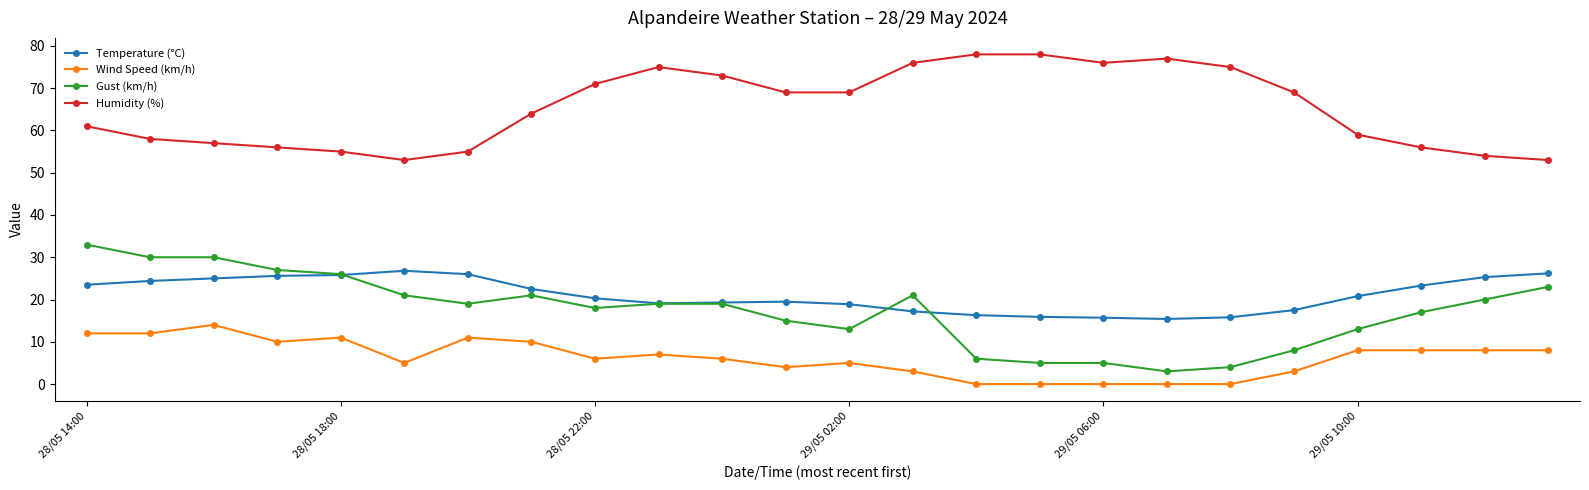

What is the value of the Humidity (%) point at the 19th from the left?

75.0